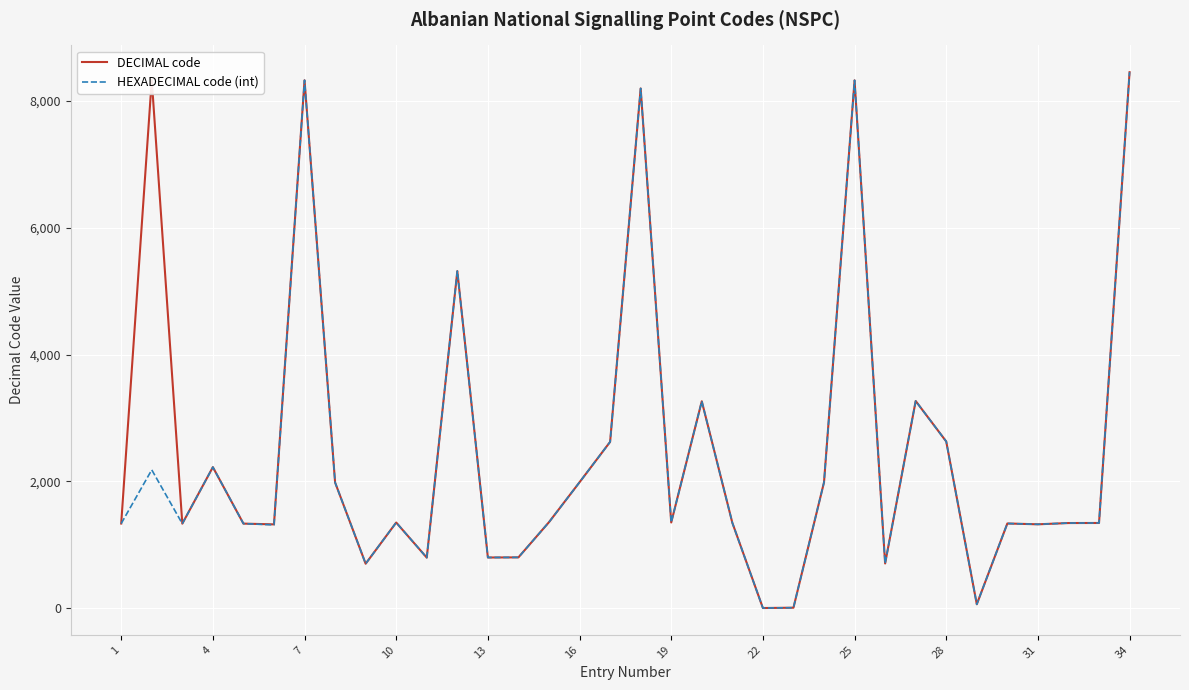

What is the maximum value for DECIMAL code?

8449